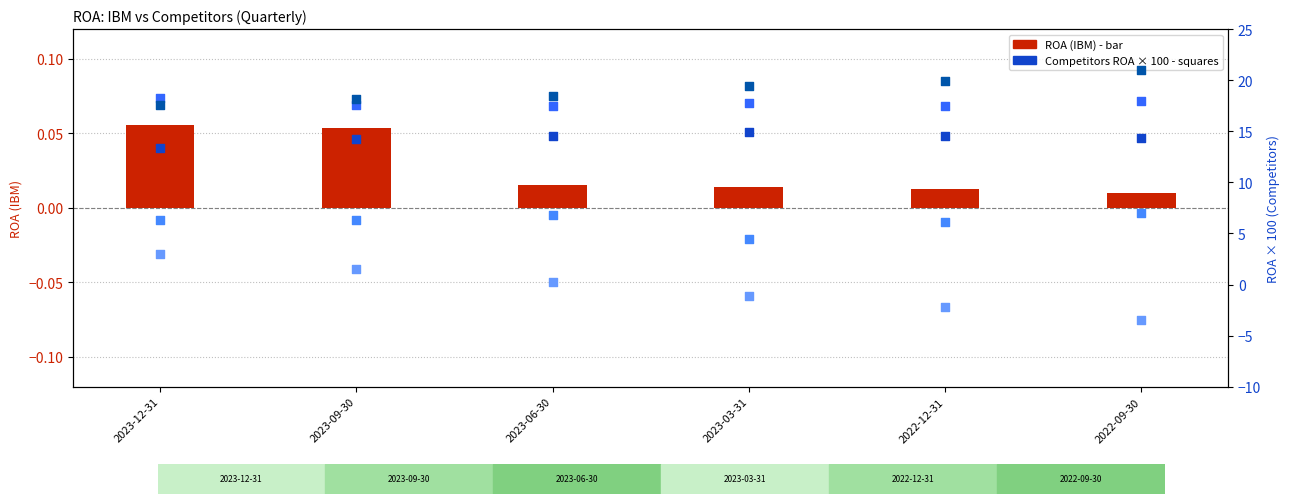

What is the total value across all series at 2023-06-30?

57.6